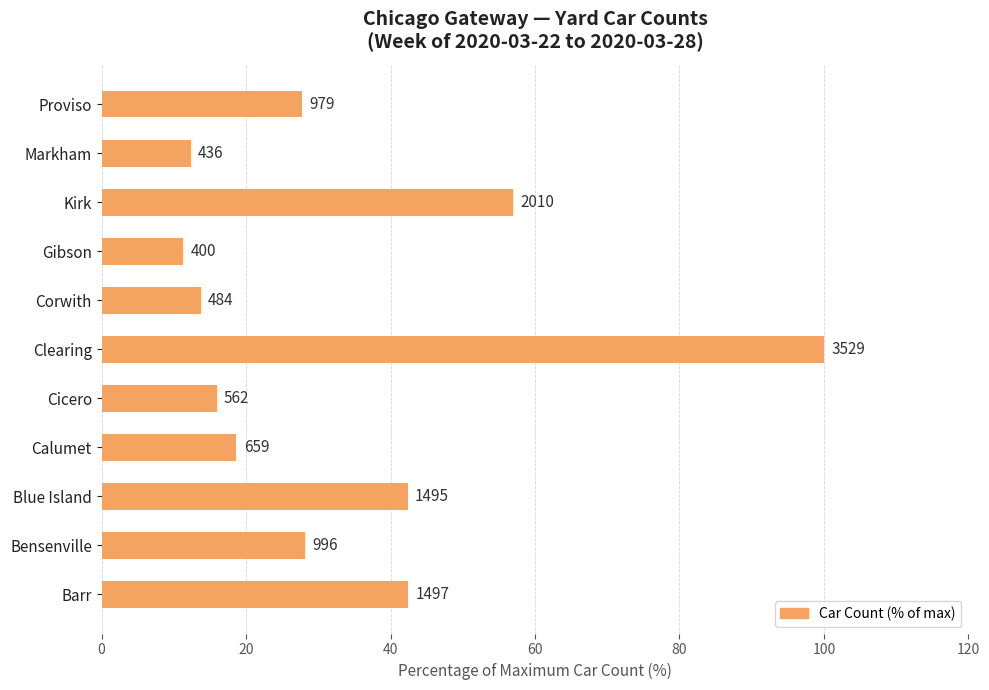

Does the chart contain any negative values?

No